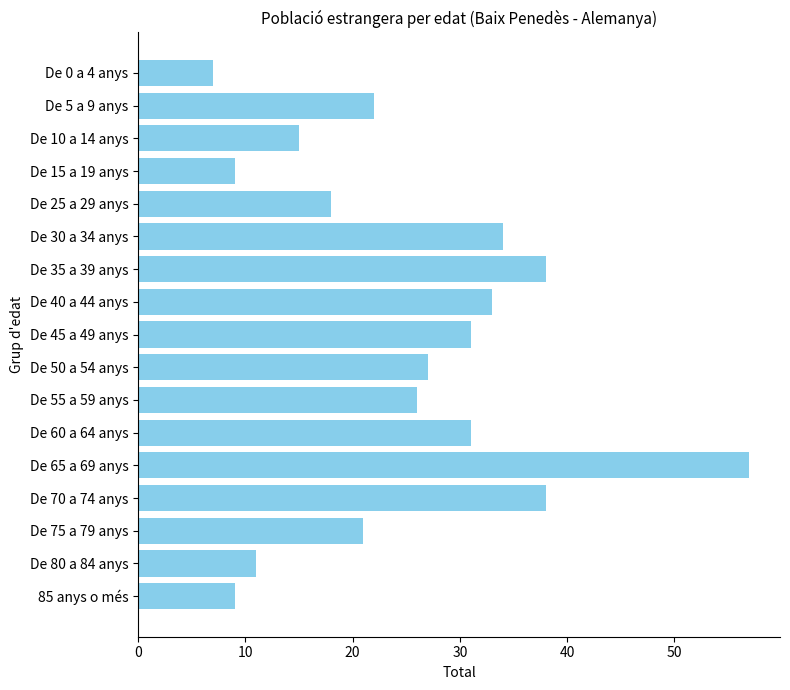

How many series are shown in this chart?

1